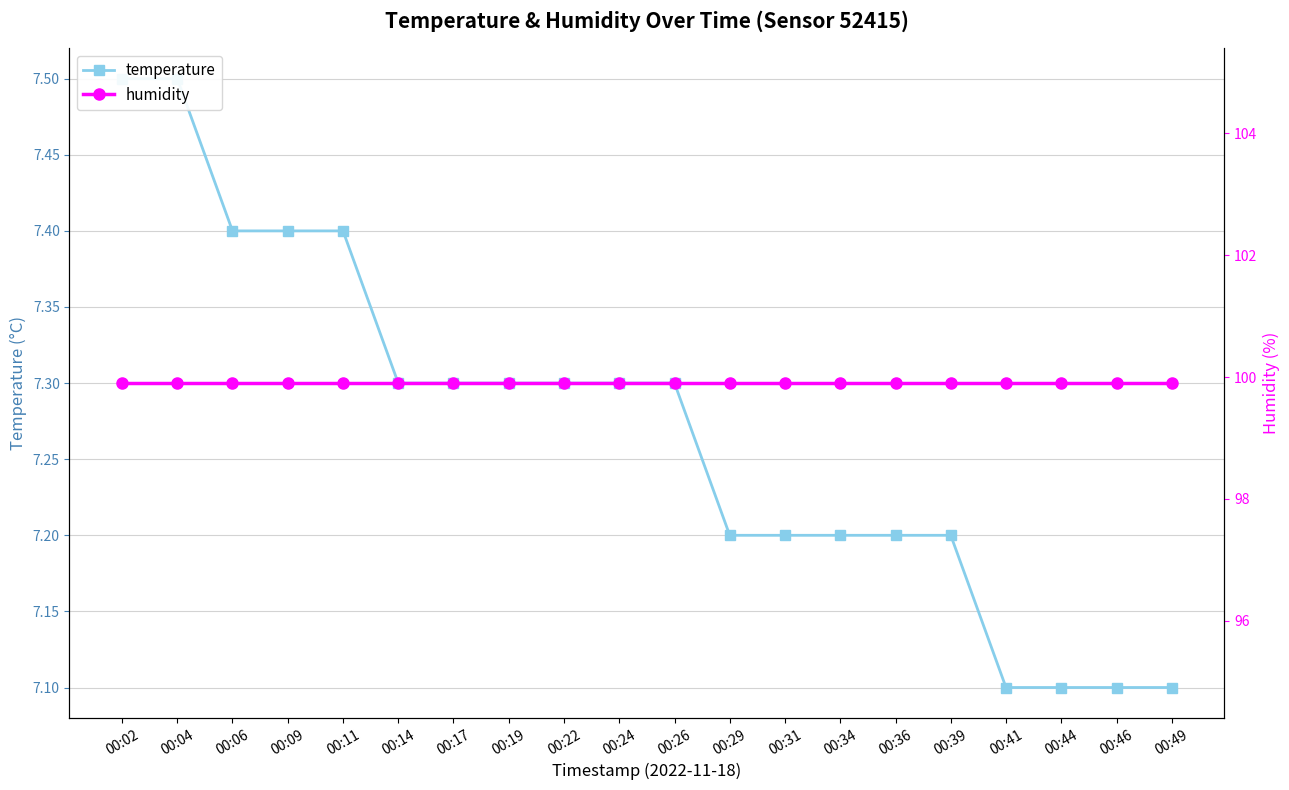

Rank the series at 00:34 from highest to lowest value.

humidity, temperature